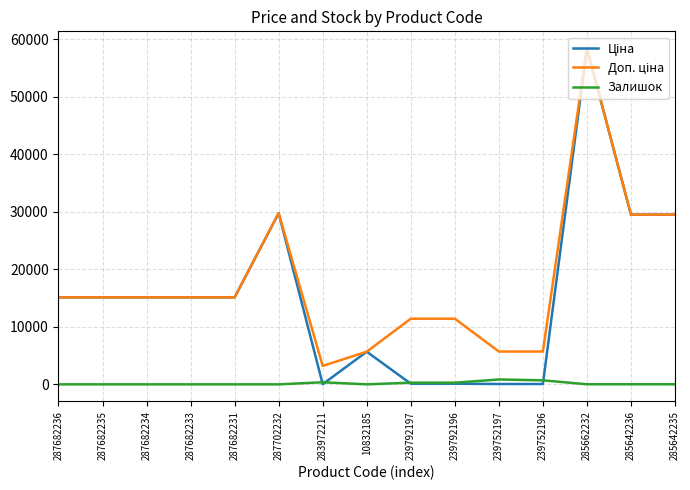

What is the difference between the highest and lowest values at 287682235?

15120.0